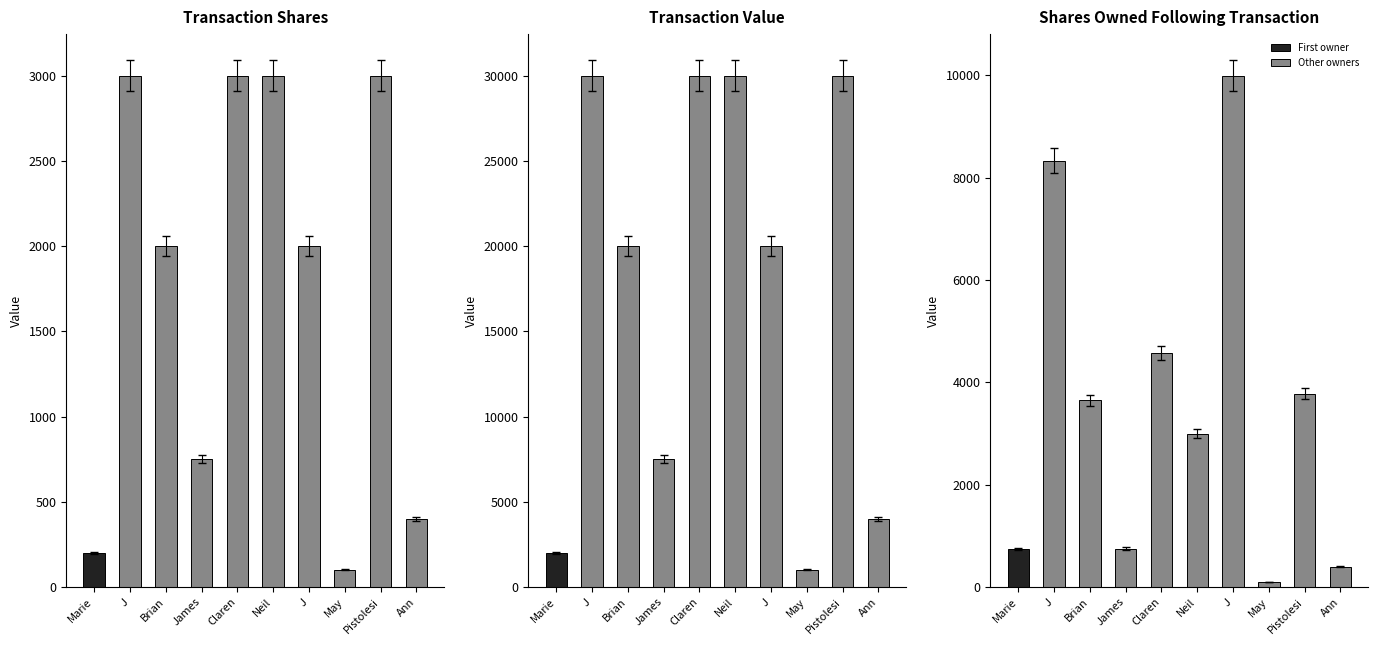

Which series has the largest range (max minus min)?

transactionValue